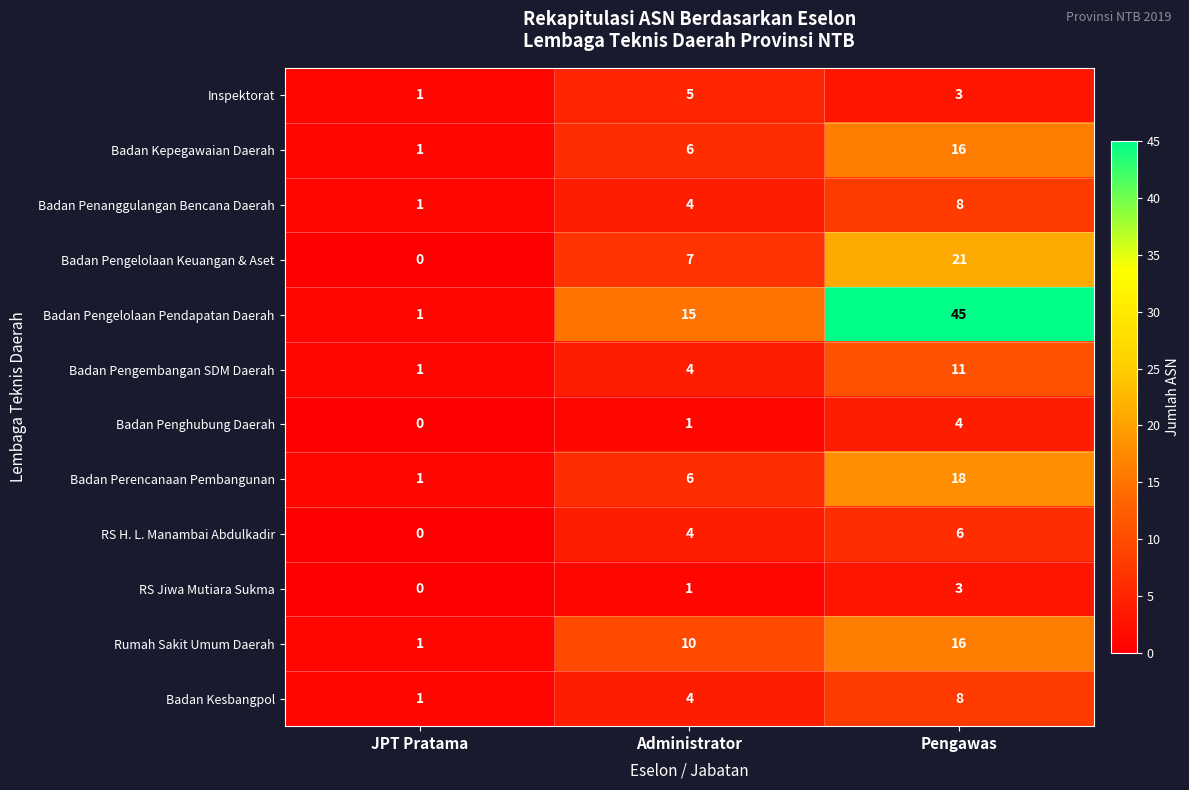

Which series has the largest range (max minus min)?

Badan Pengelolaan Pendapatan Daerah